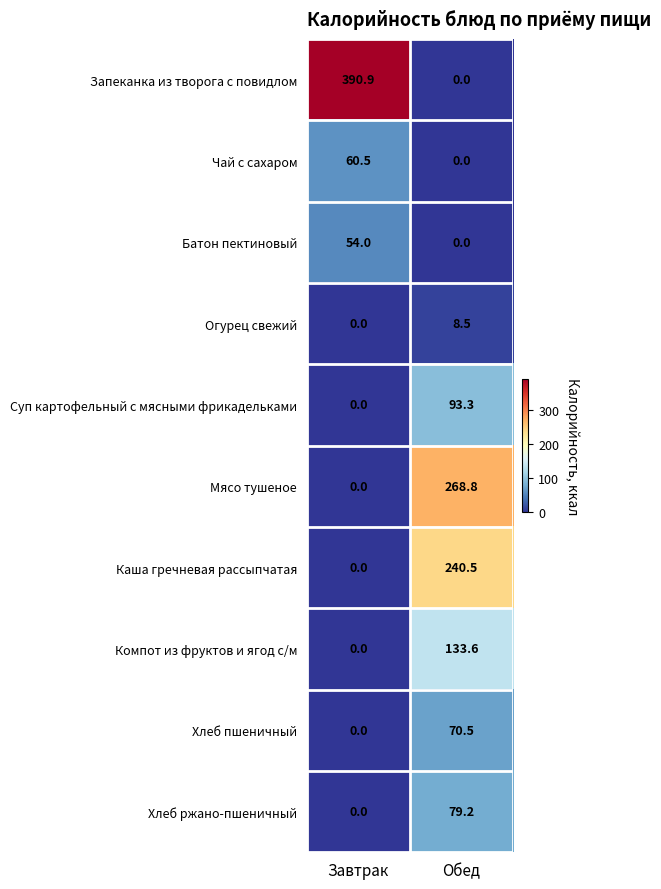

Where does the Запеканка из творога с повидлом series first go above 390?

Завтрак